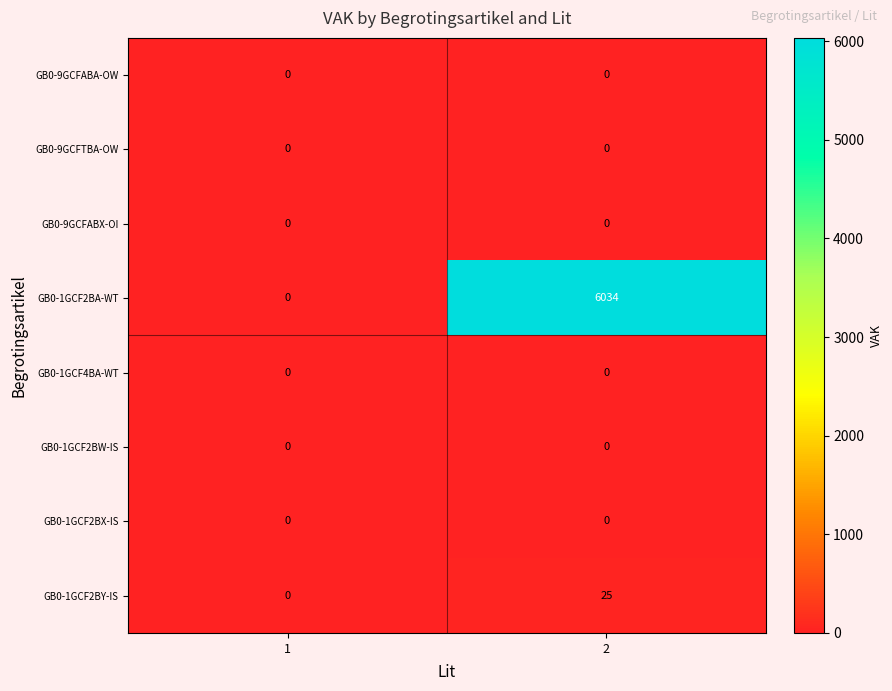

Which category has the highest value across all series?

2